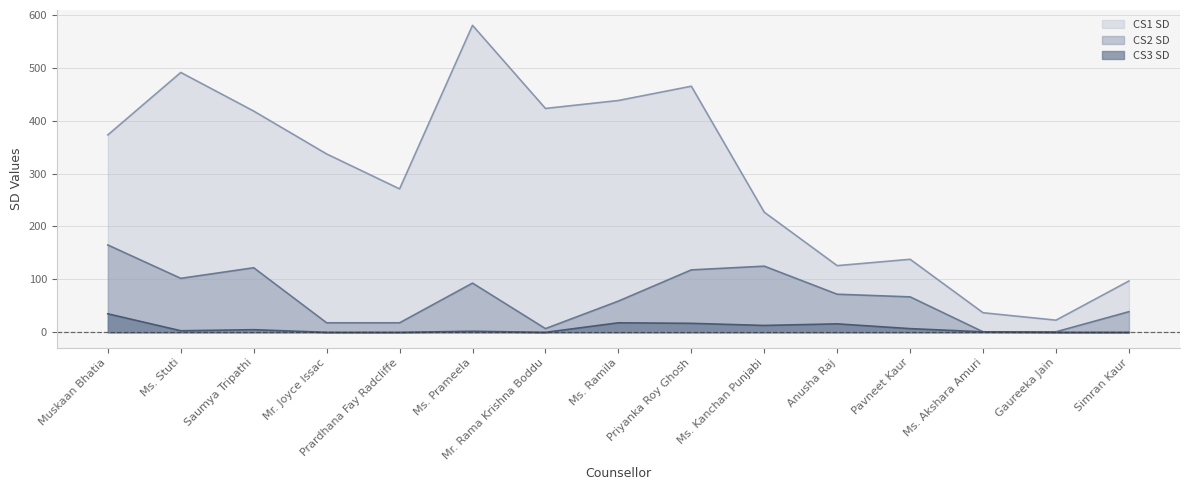

True or false: CS1 SD has a value of 491 at Ms. Stuti.

True